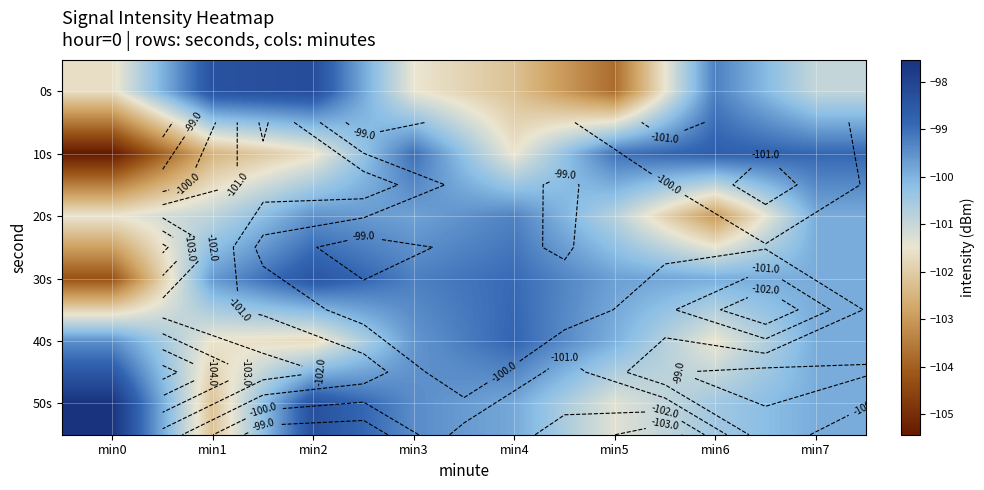

At min5, list the series in order from smallest to largest.

0s, 50s, 20s, 40s, 30s, 10s